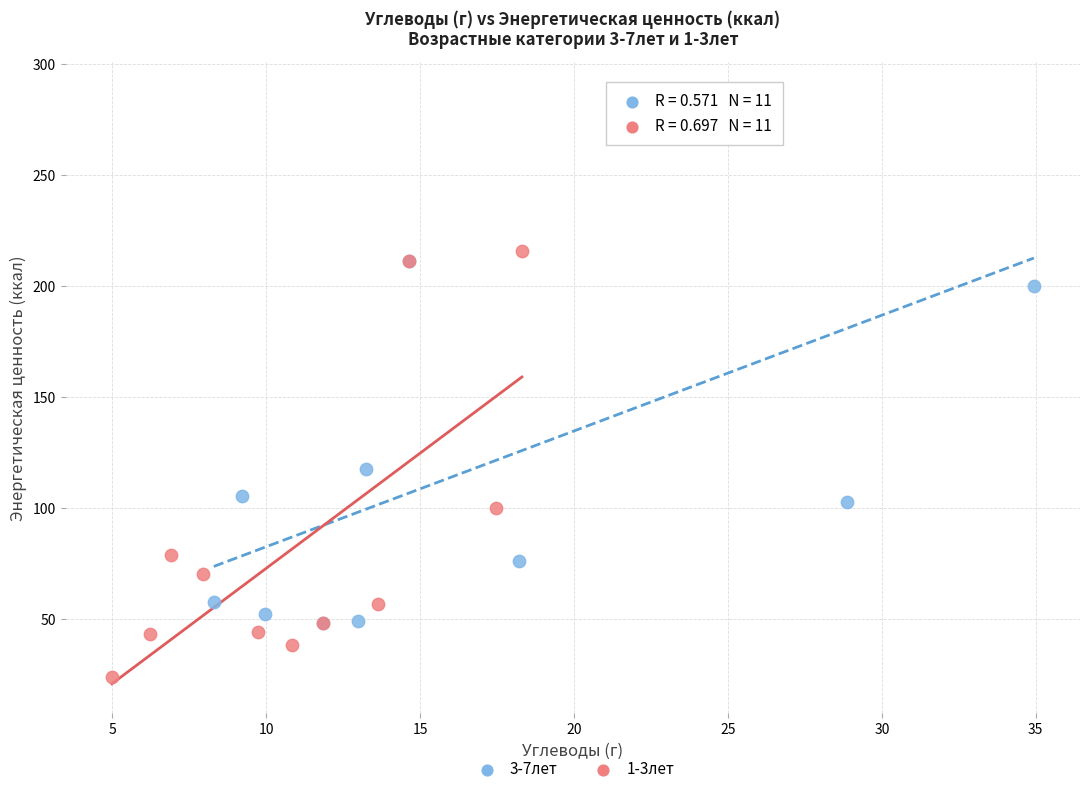

Which series contains the lowest Y value?

1-3лет